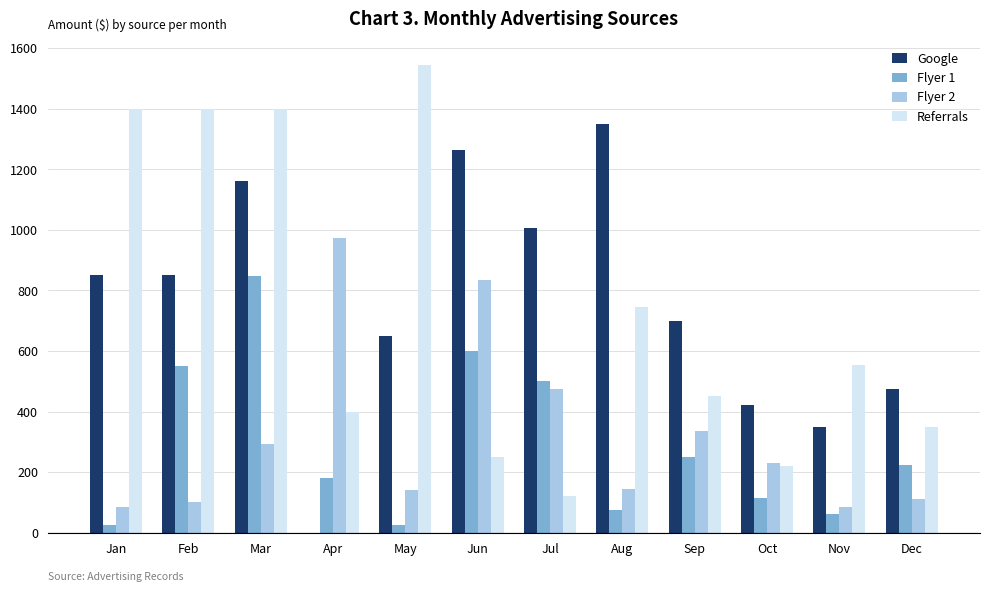

Which series has the largest total across all categories?

Google